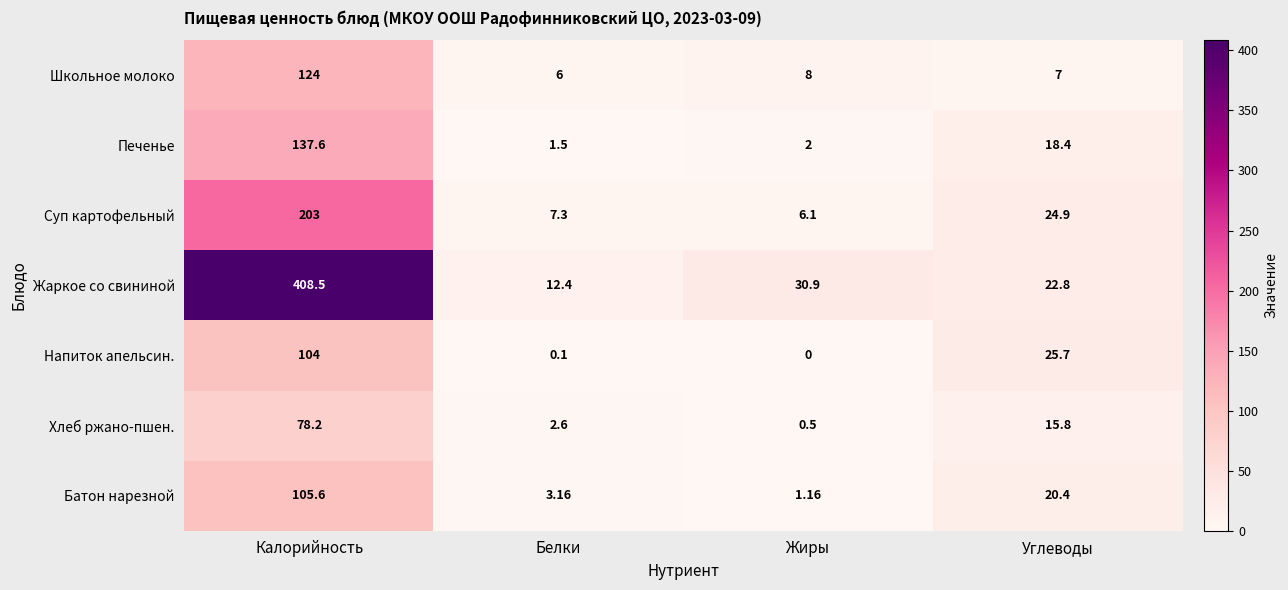

At which label is Хлеб ржано-пшен. closest to 39?

Углеводы